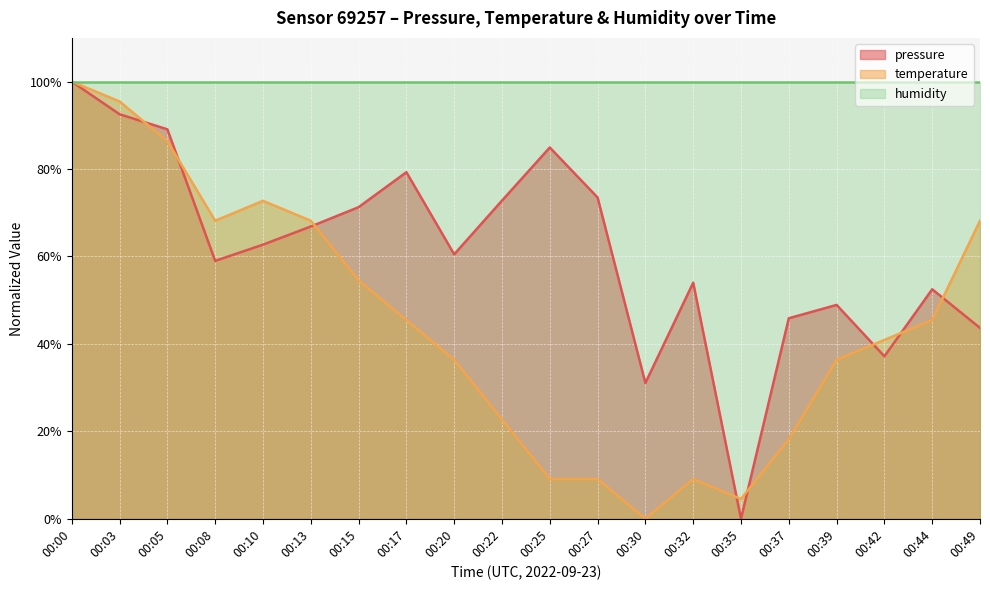

In pressure, how many points are higher than both neighbors (excluding endpoints)?

5